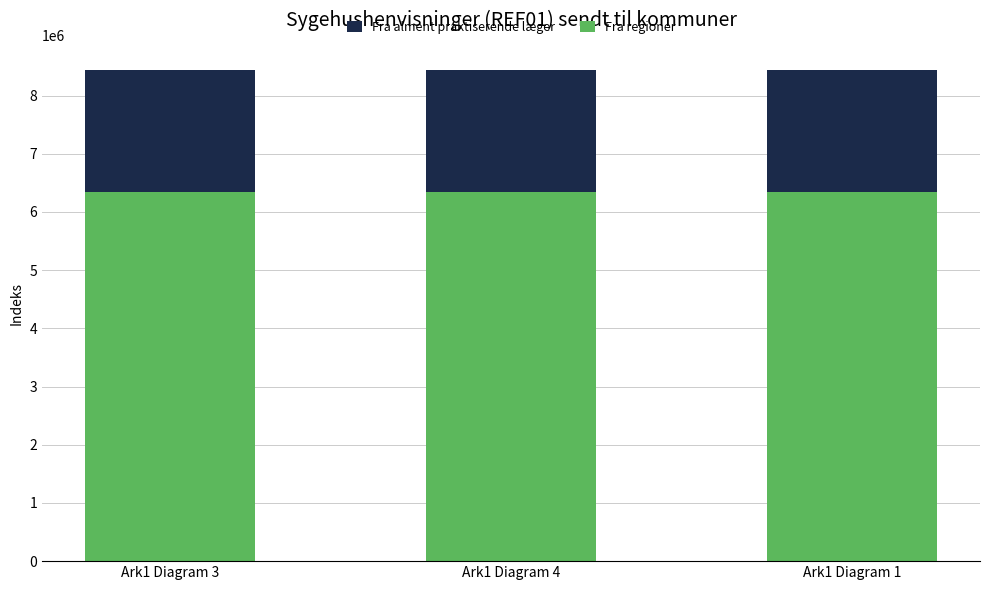

What is the lowest value of the Fra regioner series?

6335479